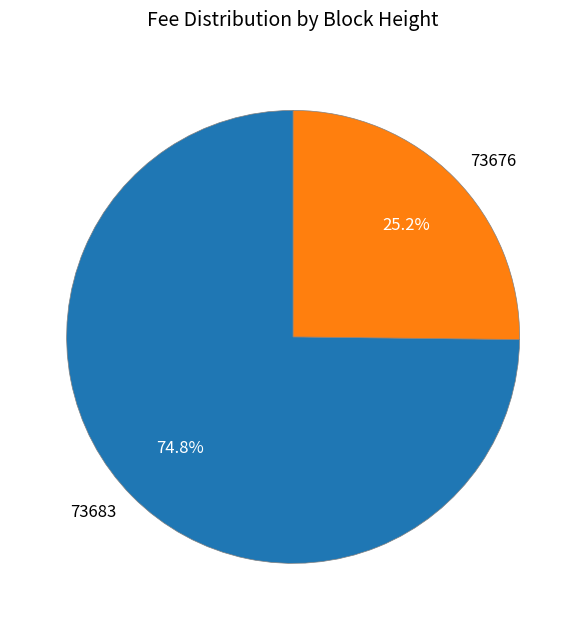

To the nearest percent, what percentage of the pie is 73676?

25%